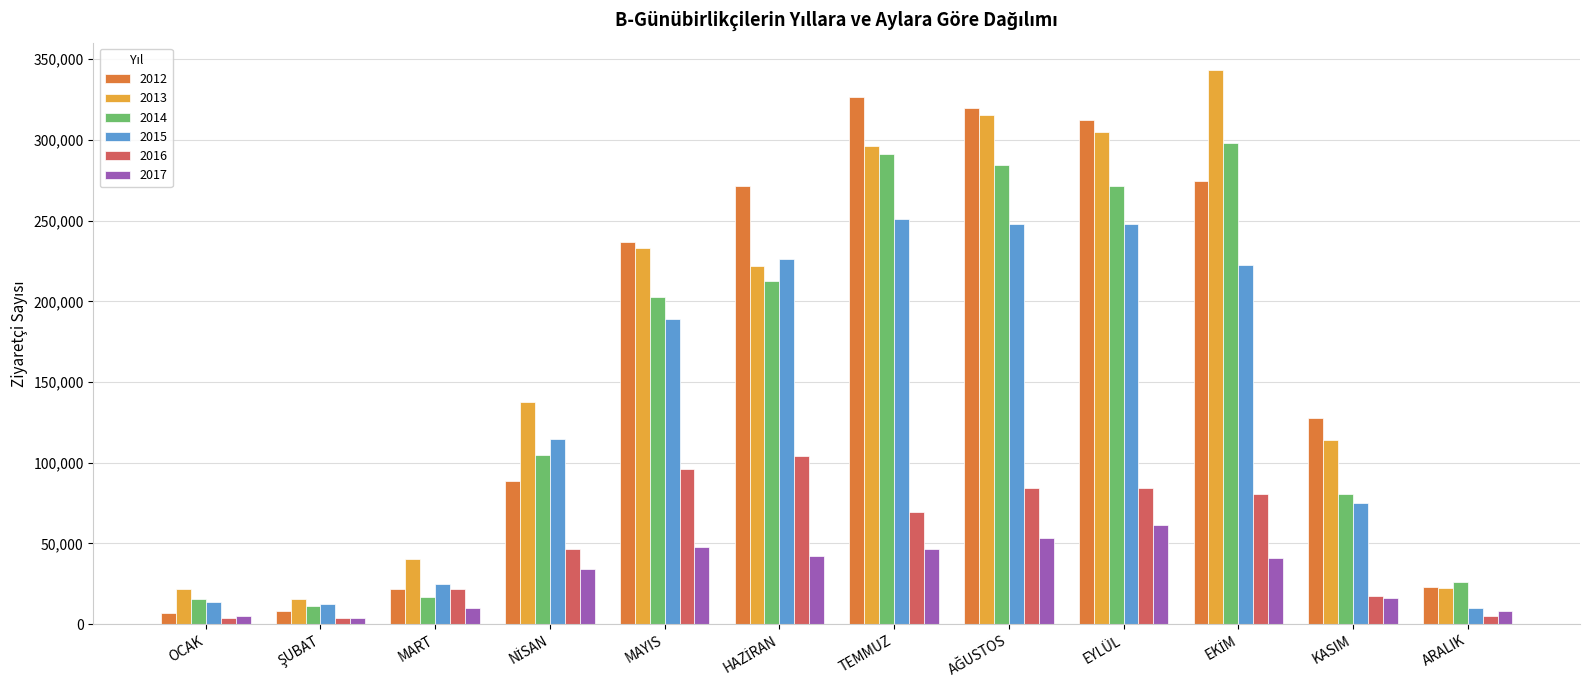

What is the smallest value displayed?

3624